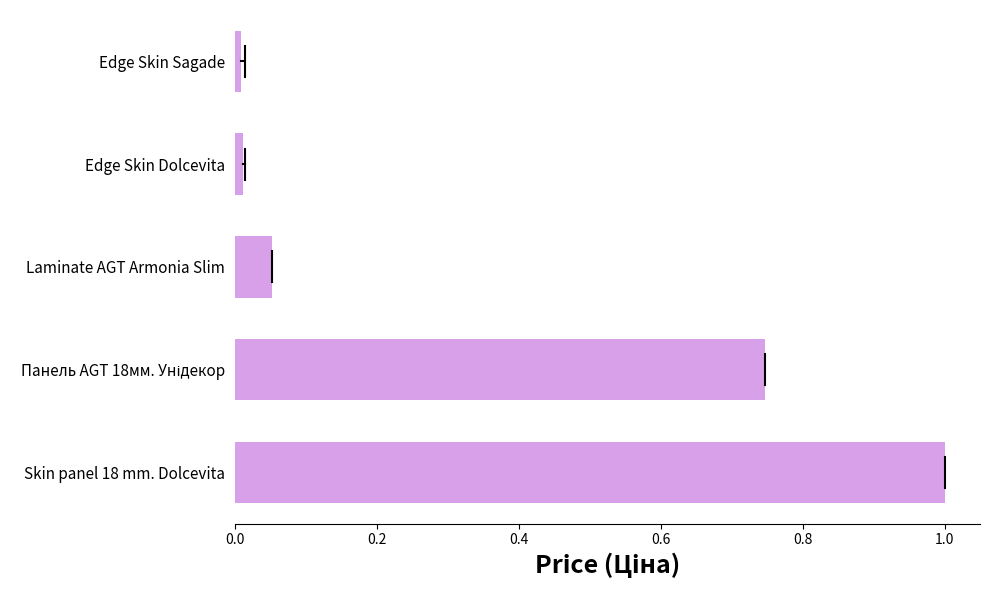

What is the average value?

0.4